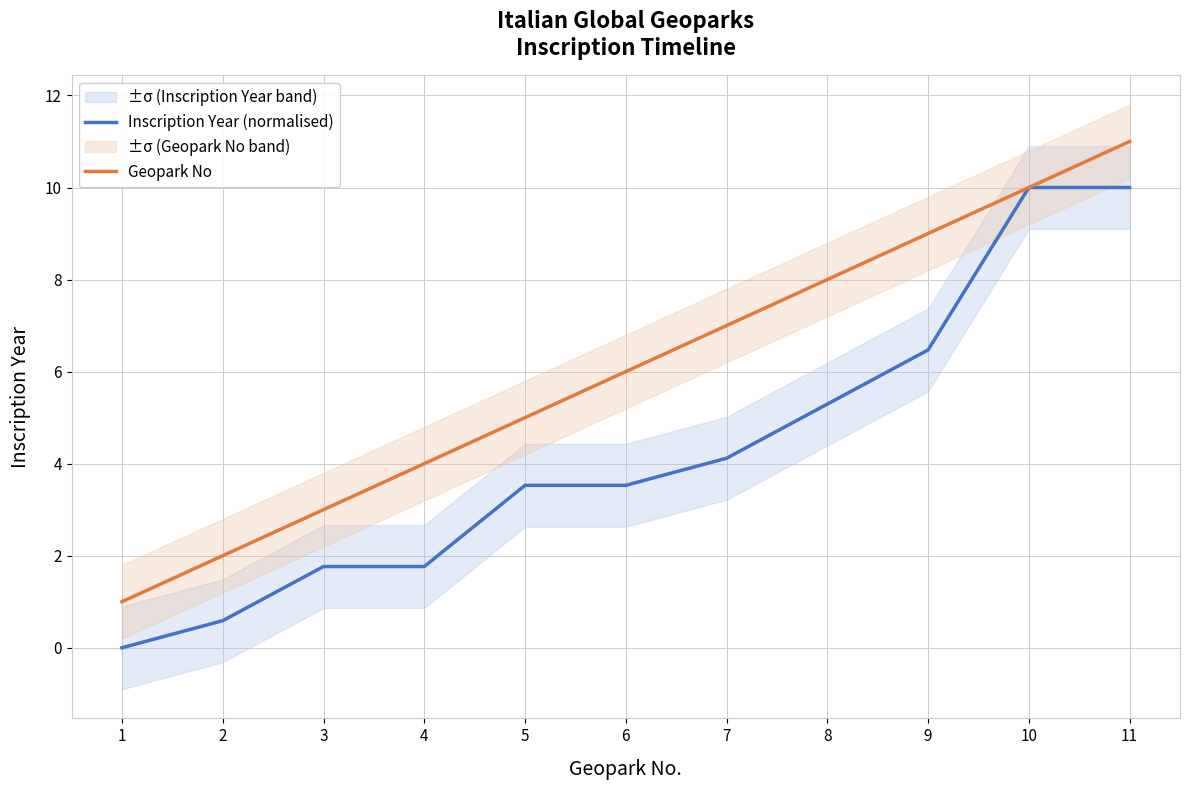

True or false: Inscription Year (normalised) has a value of 4.1 at 7.

True